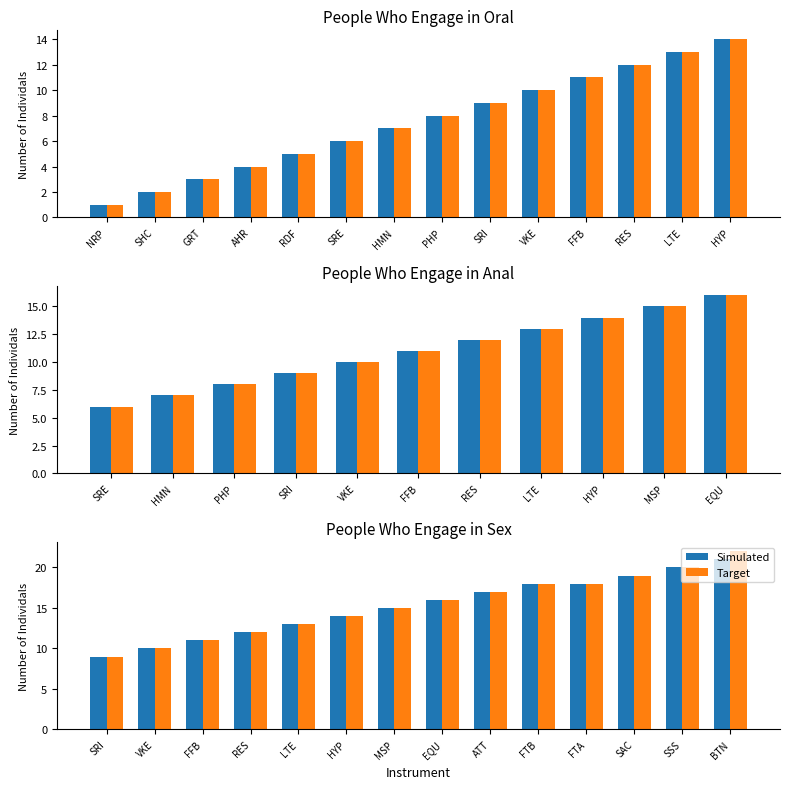

Which series changed the most between RES and BTN?

Target